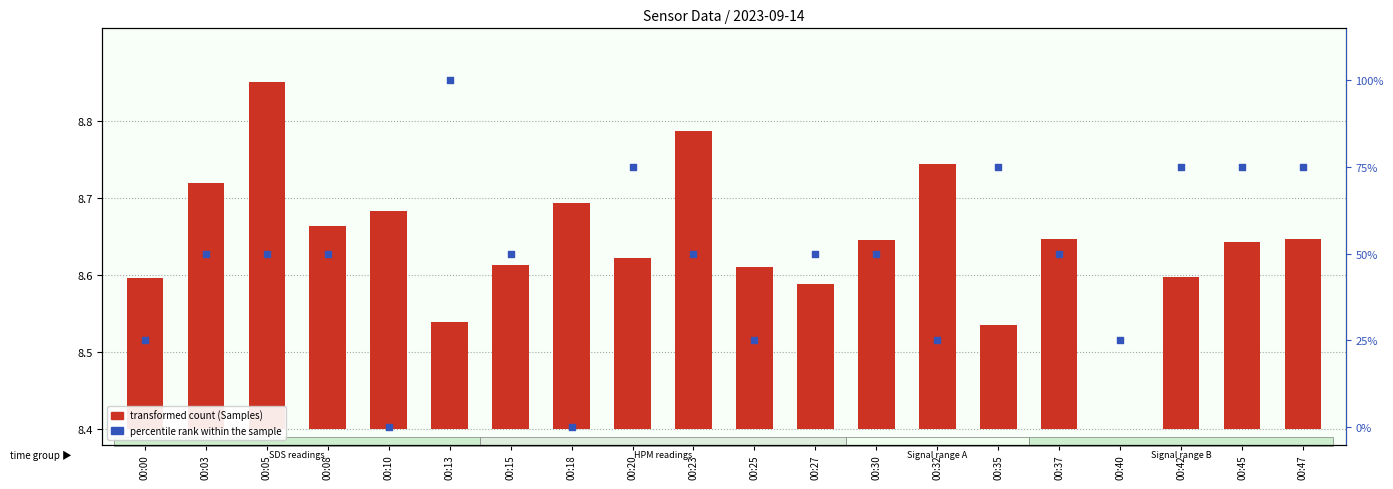

Which series contains the lowest Y value?

transformed count (Samples)